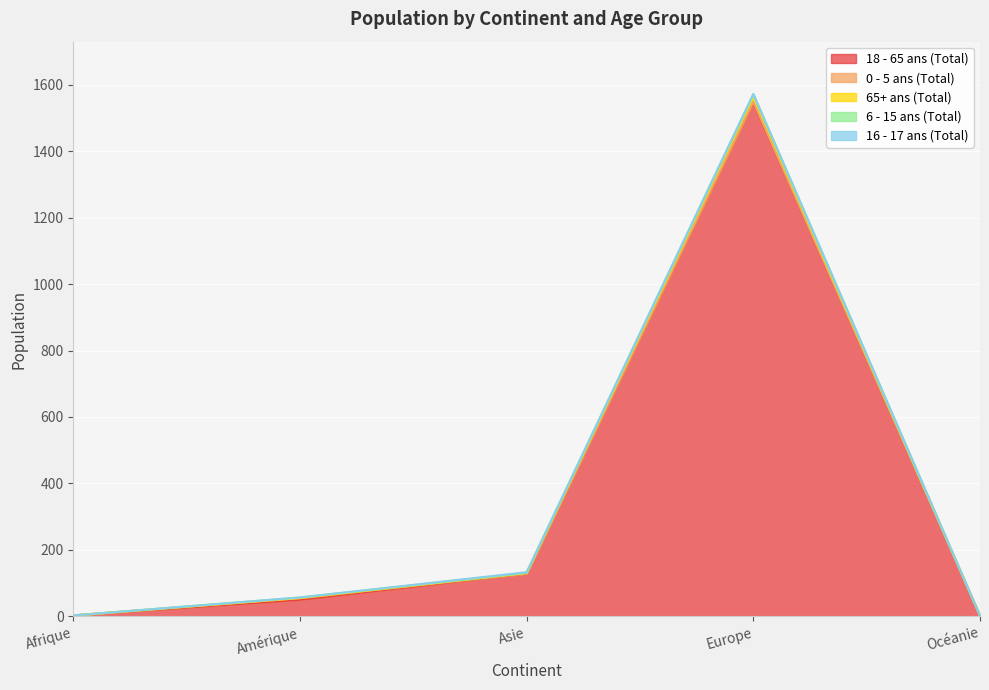

Rank the categories by 65+ ans (Total) value from lowest to highest.

Afrique, Amérique, Océanie, Asie, Europe